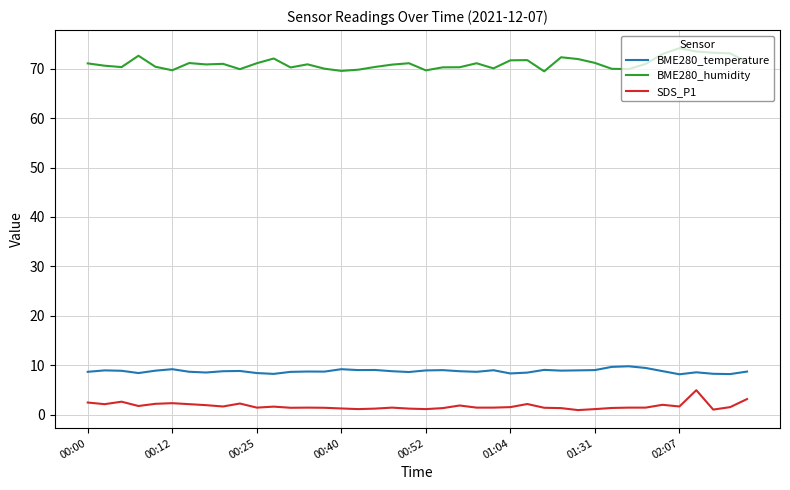

Rank the series by their maximum value, from lowest to highest.

SDS_P1, BME280_temperature, BME280_humidity